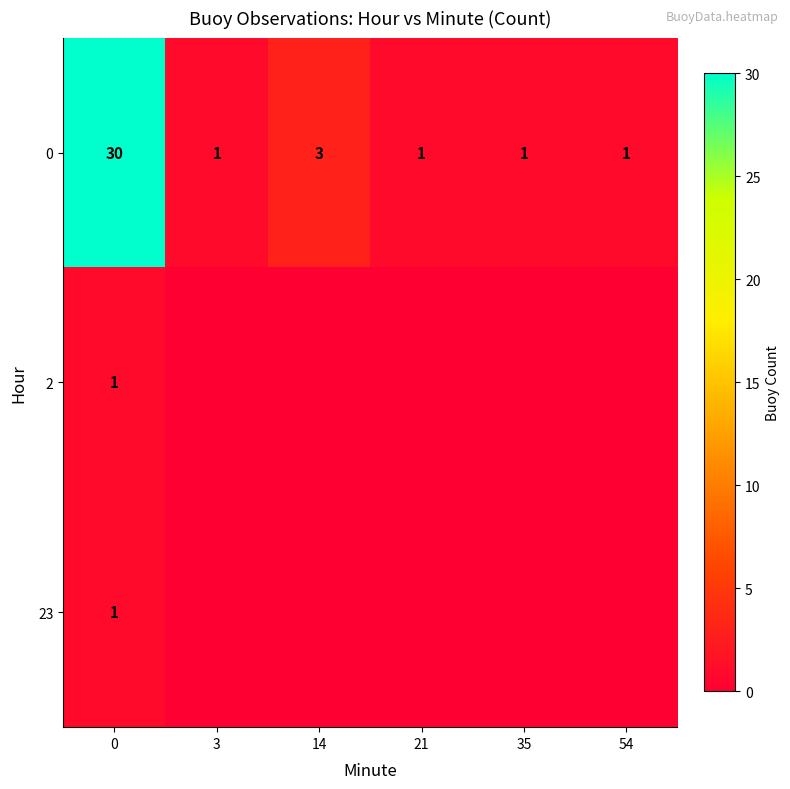

Is it true that row_2 equals 0 at 54?

True